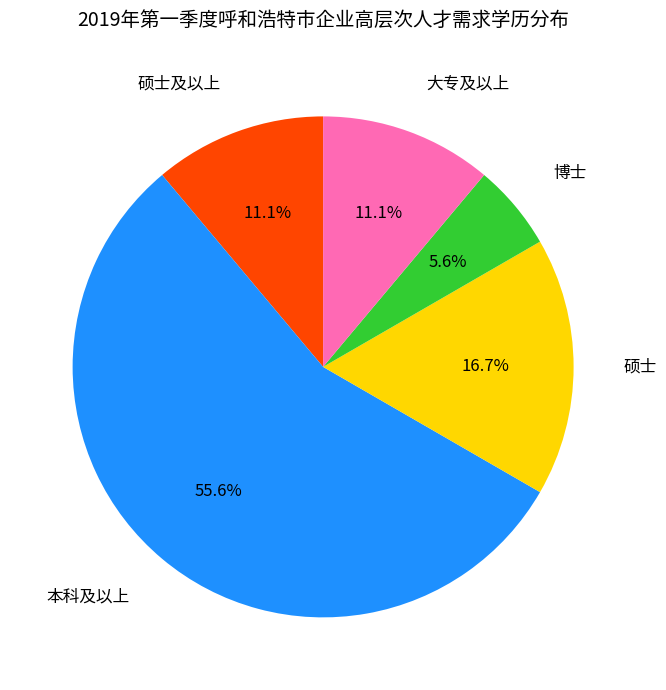

Is the sum of 硕士及以上 and 博士 greater than half?

No